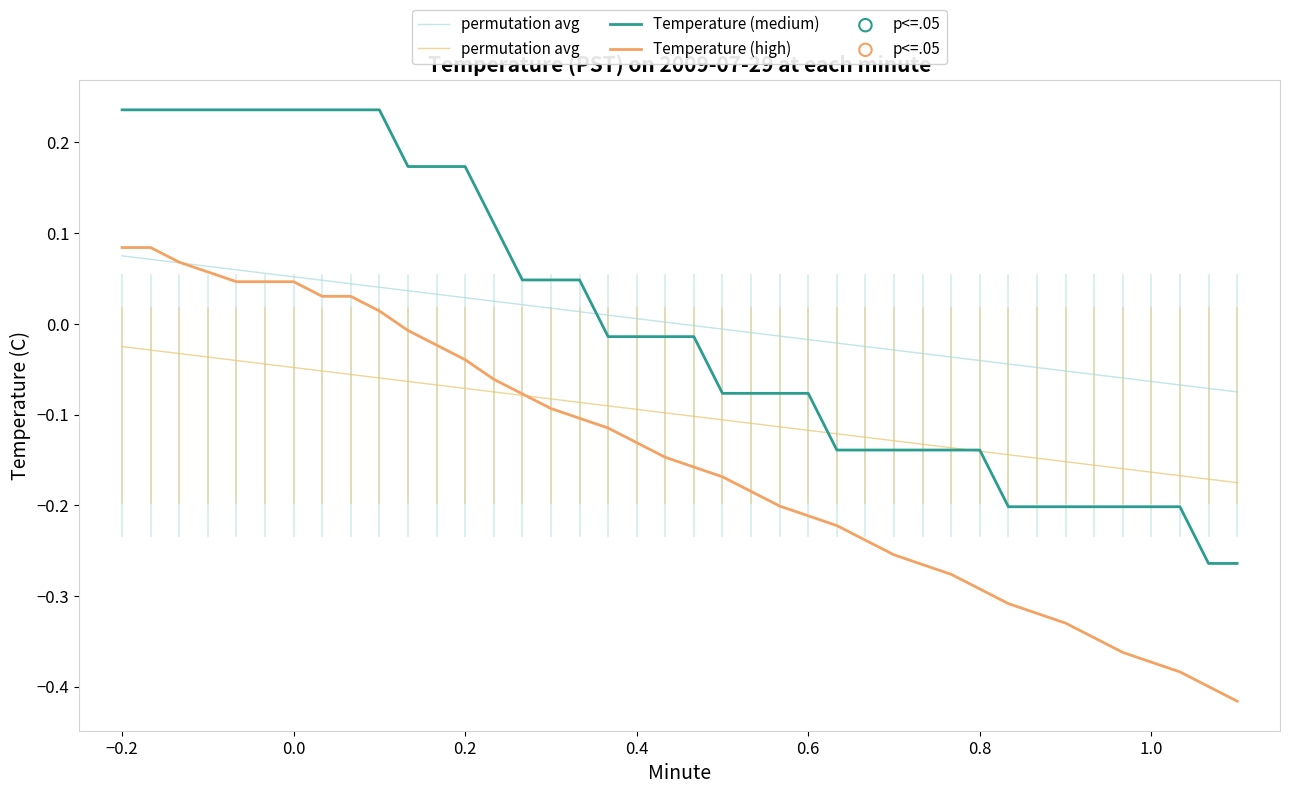

True or false: Temperature (medium) and Temperature (high) intersect in this chart.

False